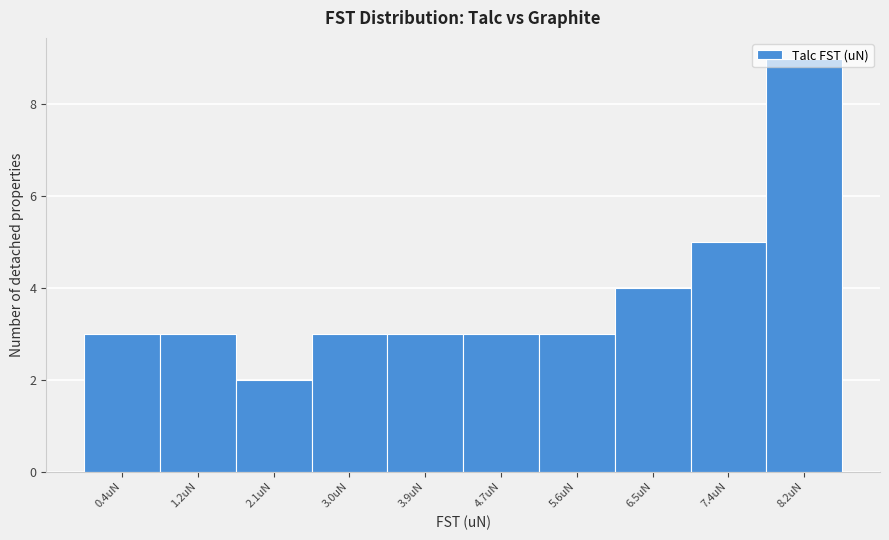

Read the value at 6.5uN.

4